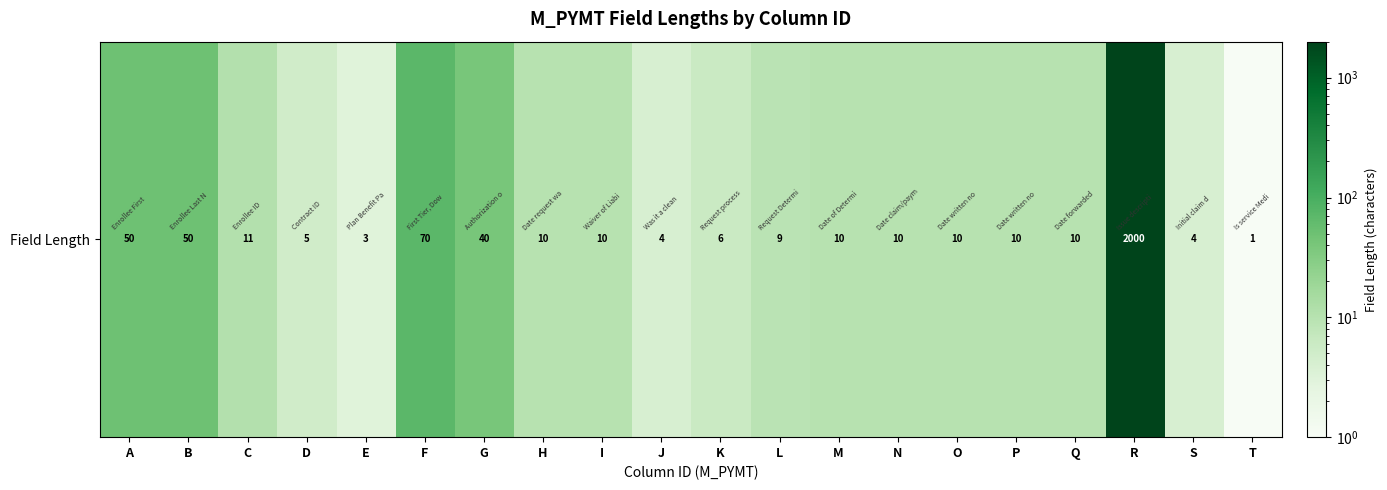

What is the change in value from C to R?

+1989